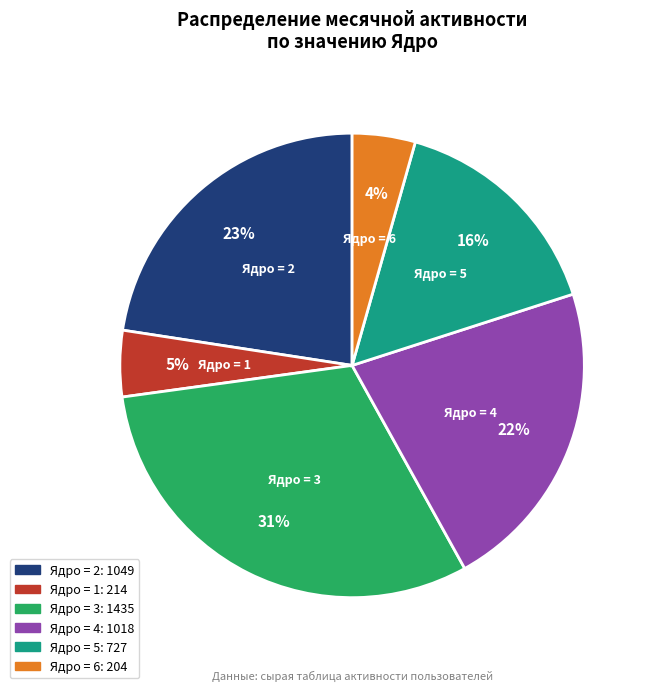

Between Ядро = 1 and Ядро = 2, which is larger?

Ядро = 2